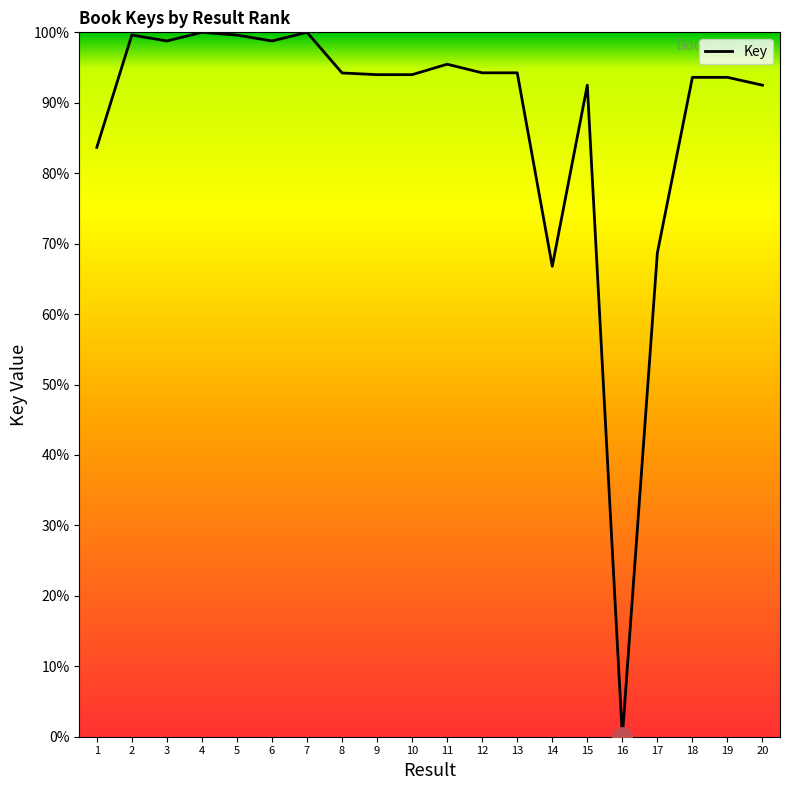

What is the approximate value at 10?

94.0